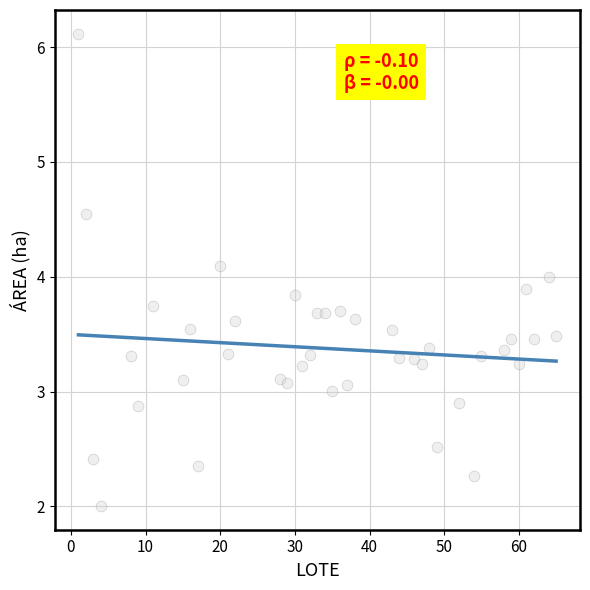

What is the range of X values (max minus min)?

64.0